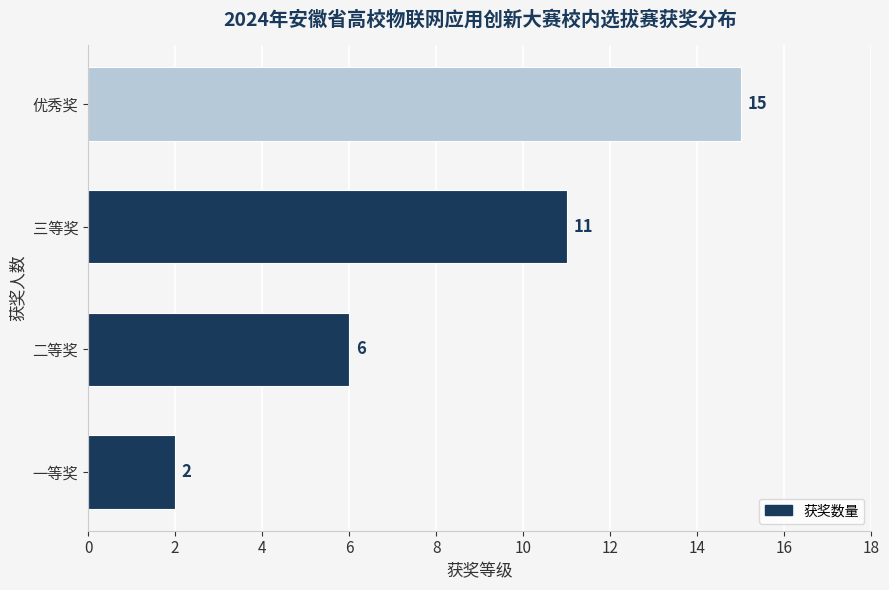

Reading bottom to top, extract all data points from this chart.

一等奖=2	二等奖=6	三等奖=11	优秀奖=15